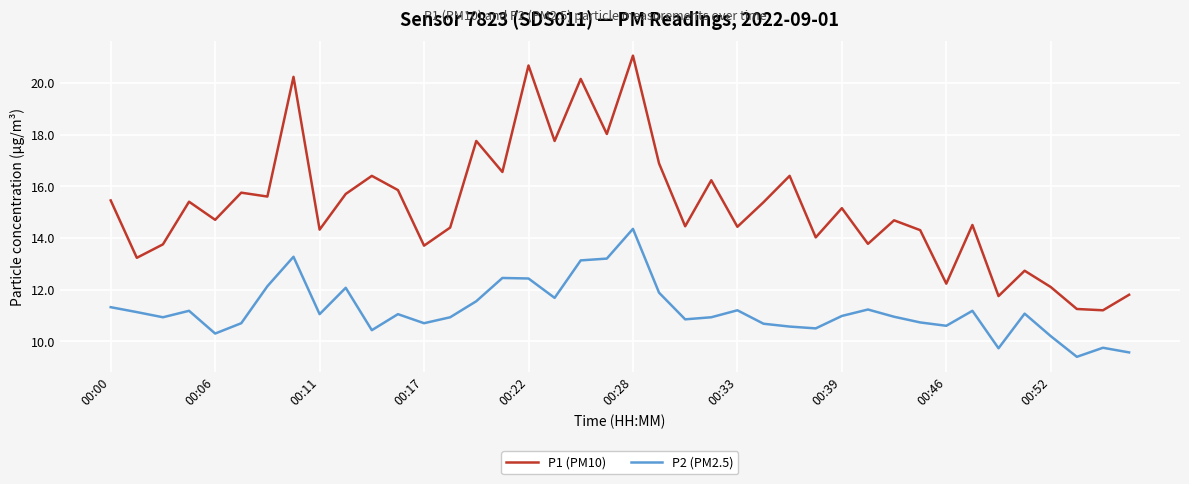

List the series in order of their overall mean, lowest first.

P2 (PM2.5), P1 (PM10)